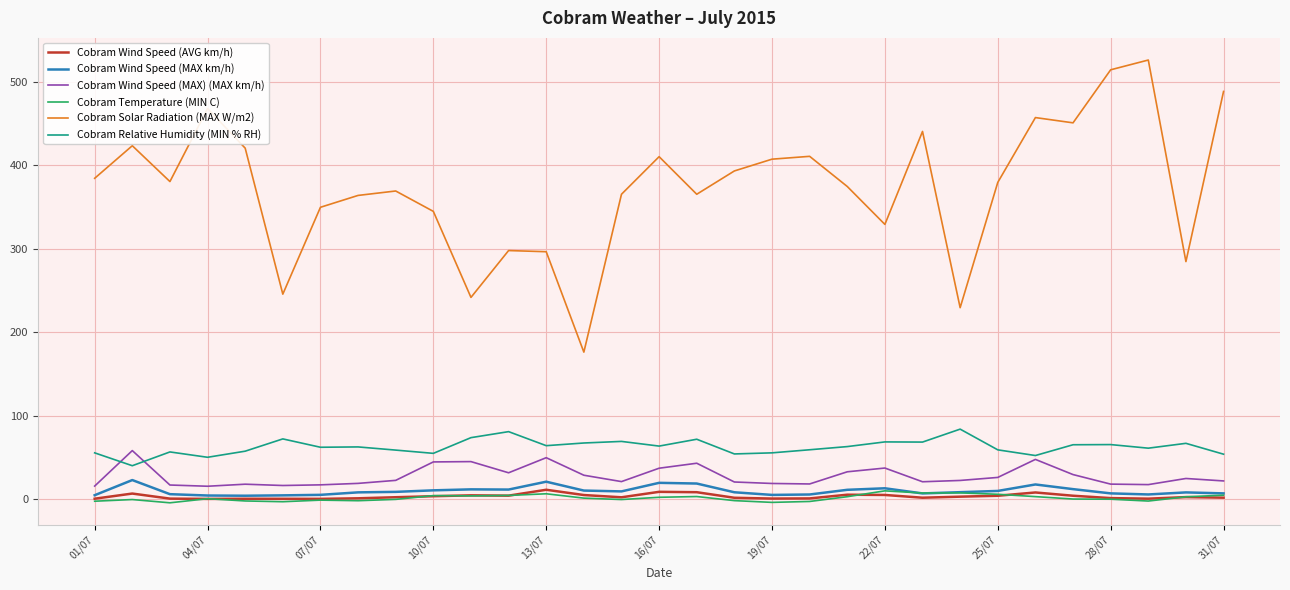

What is the highest value of the Cobram Wind Speed (MAX km/h) series?

23.1